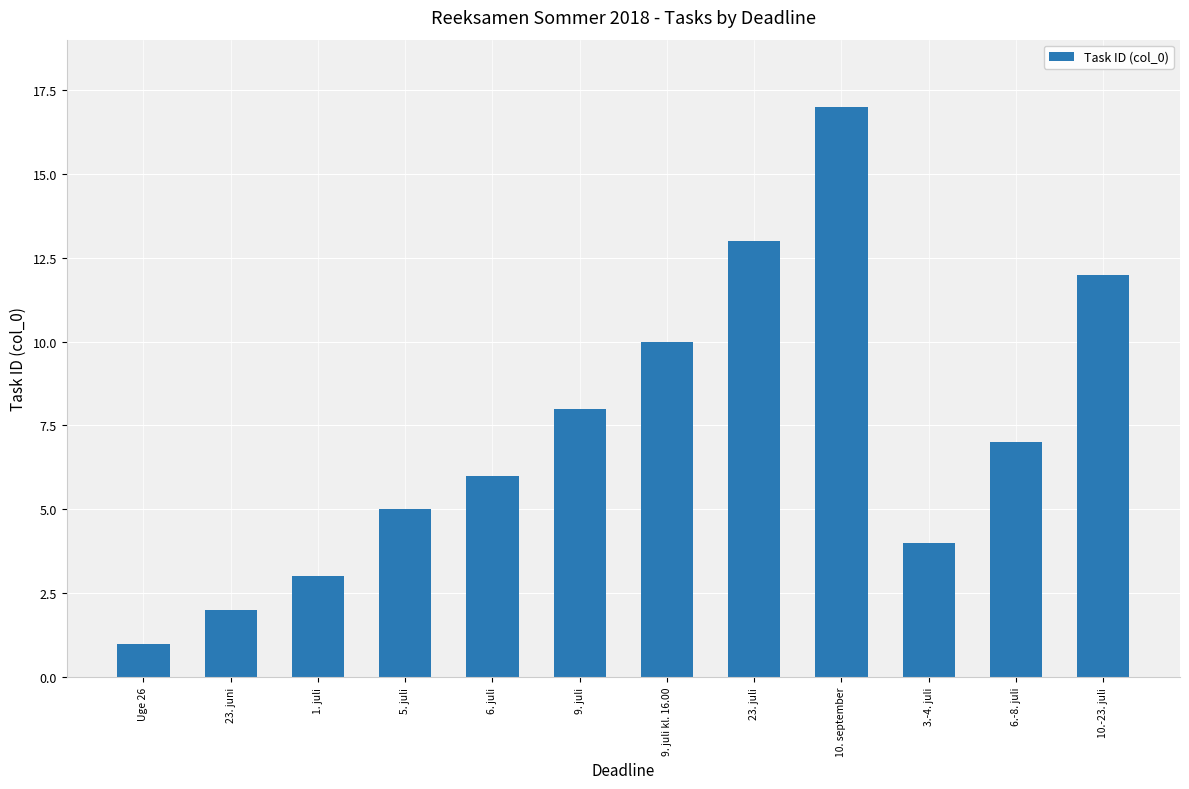

Rank the categories by value from lowest to highest.

Uge 26, 23. juni, 1. juli, 3.-4. juli, 5. juli, 6. juli, 6.-8. juli, 9. juli, 9. juli kl. 16.00, 10.-23. juli, 23. juli, 10. september